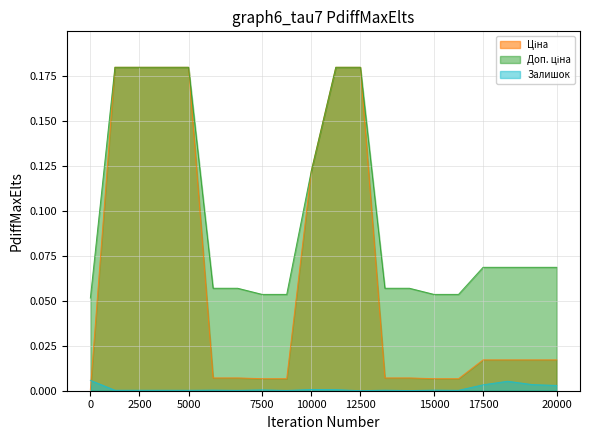

List the series in order of their overall mean, highest first.

Доп. ціна, Ціна, Залишок